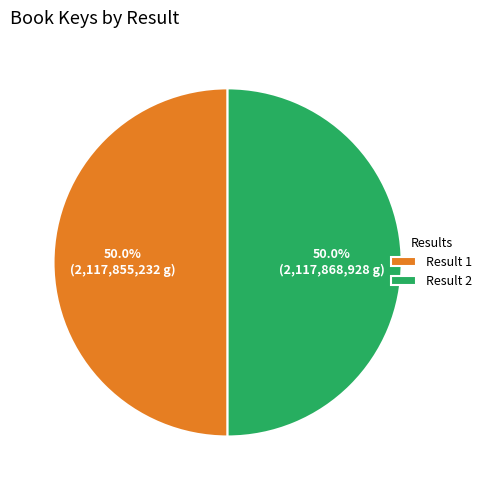

Is the sum of Result 2 and Result 1 greater than half?

Yes